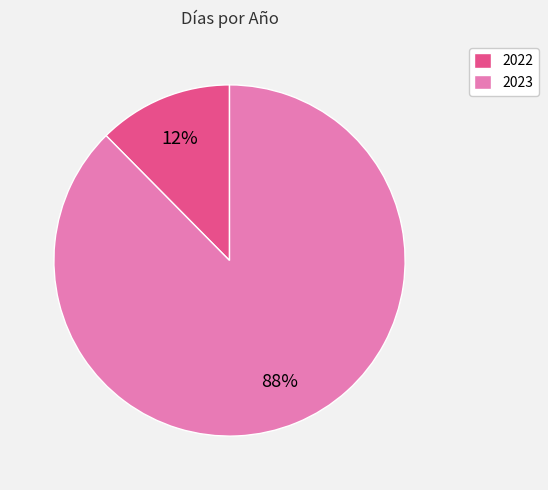

Rank the categories by value from highest to lowest.

2023, 2022